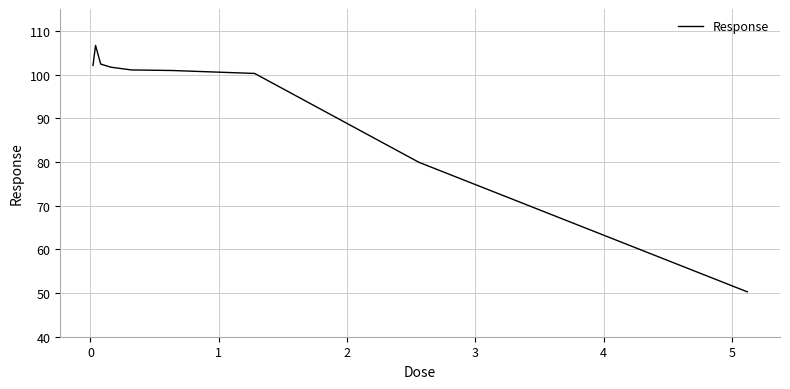

What is the maximum value shown in the chart?

106.7